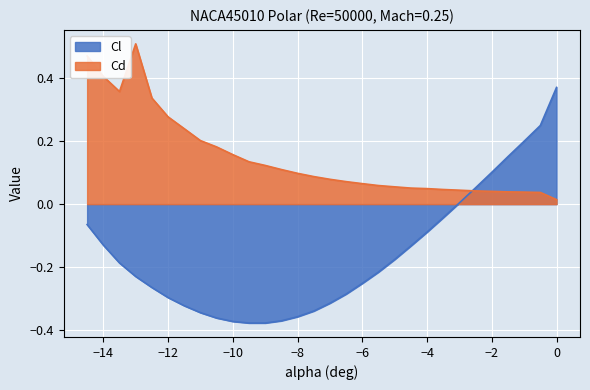

What is the label of the 15th point from the left?

-7.5